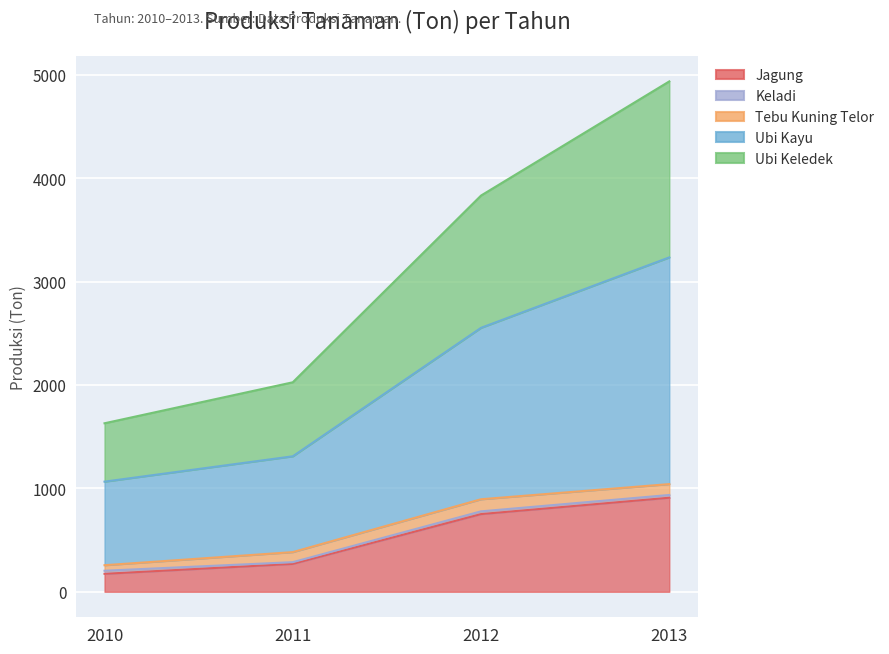

Which series has the largest range (max minus min)?

Ubi Kayu